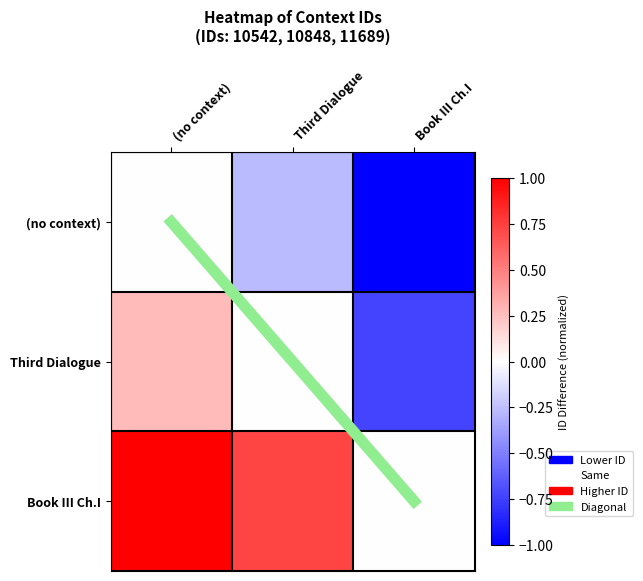

How many (no context) values are between -1 and 0?

3